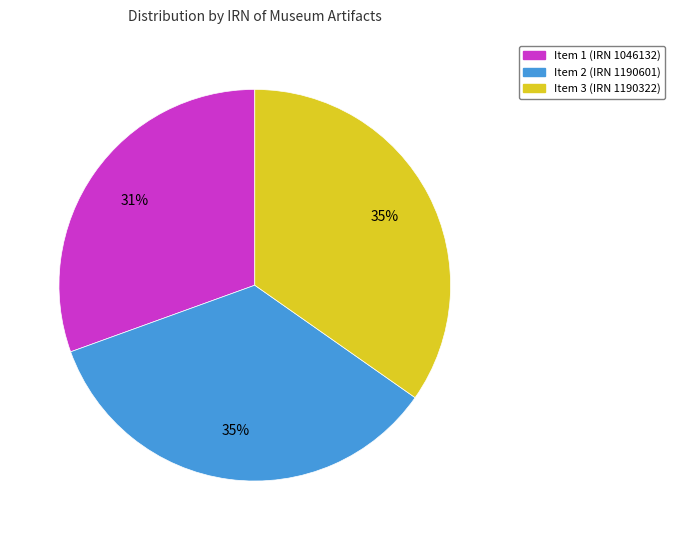

Is there any slice that represents more than half of the pie?

No